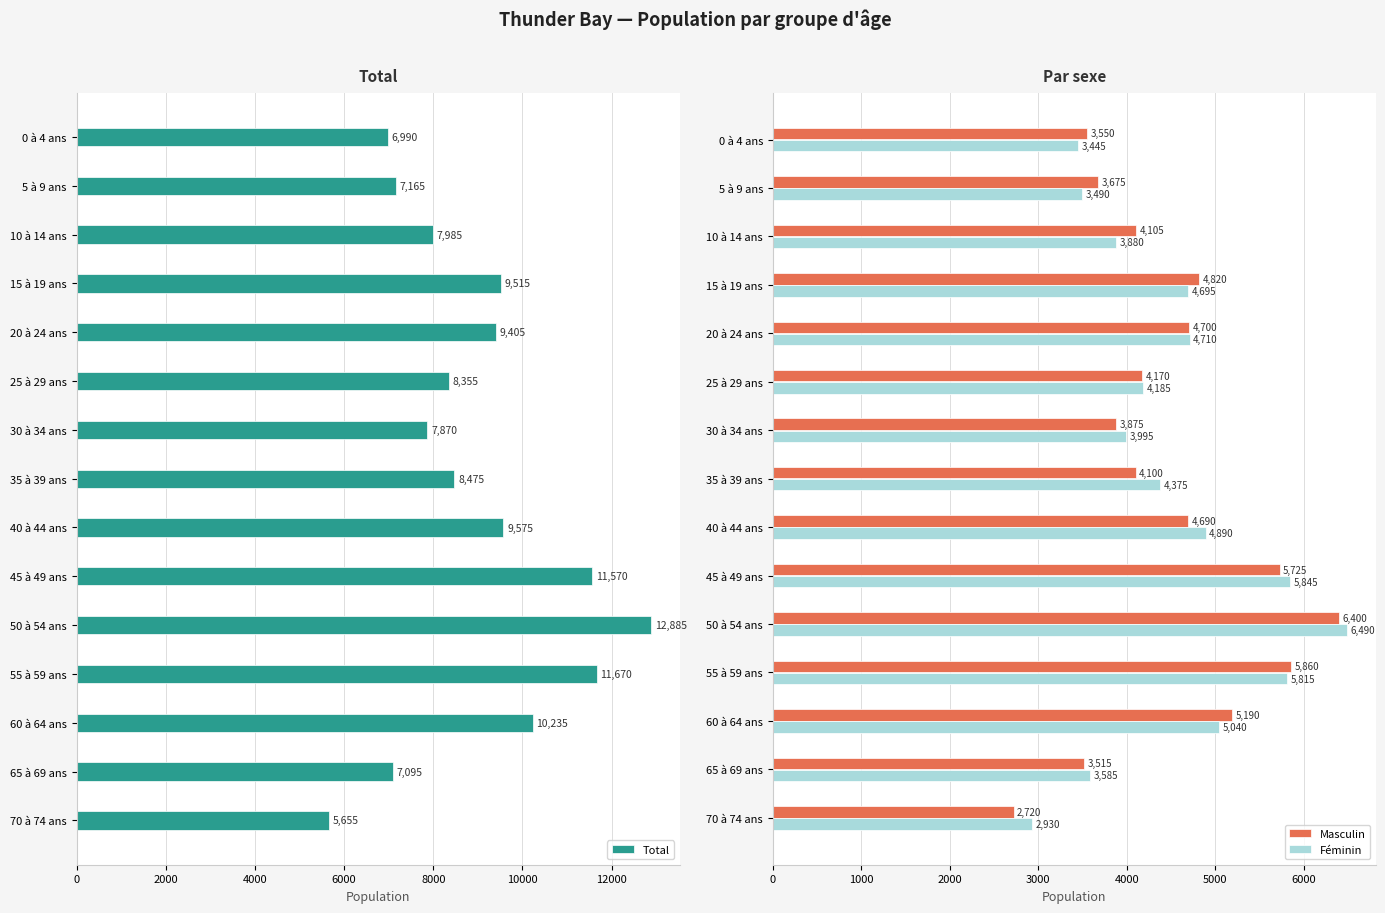

How many data points does each series have?

15